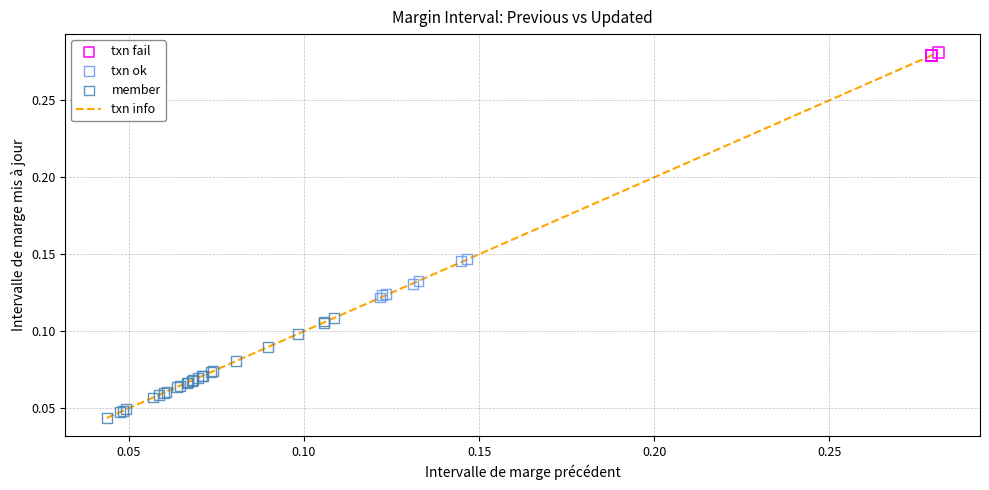

Which series has the largest Y range (max minus min)?

member